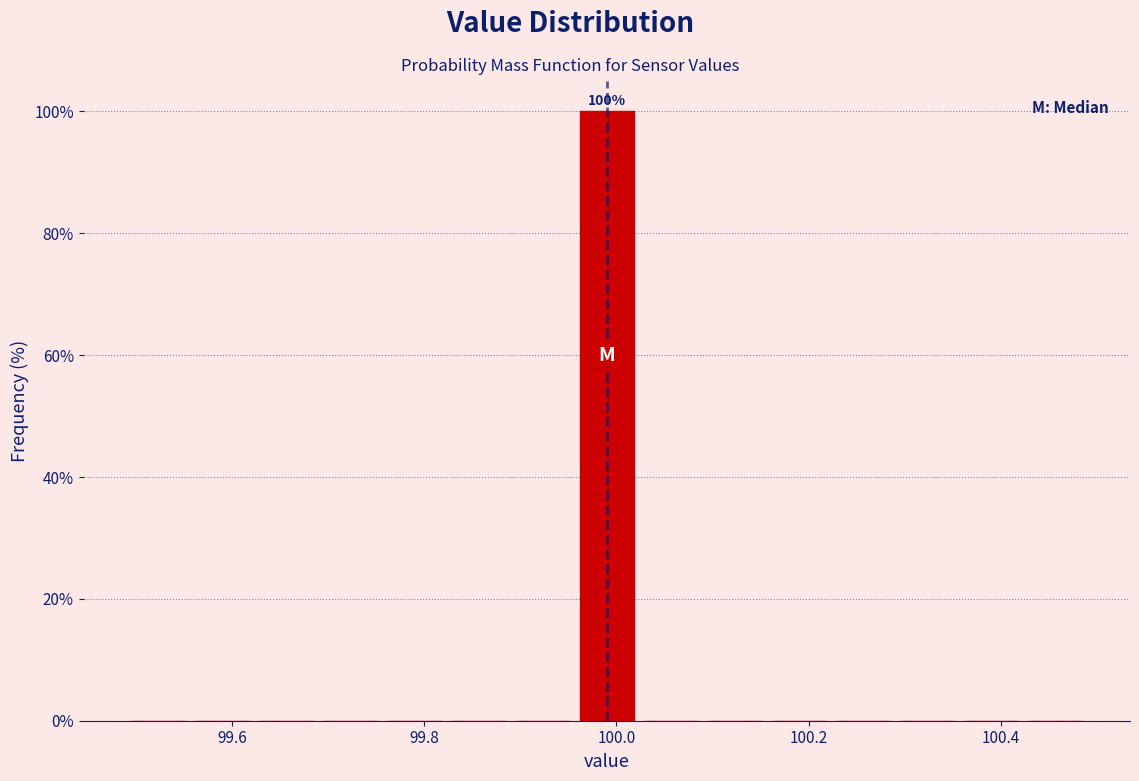

Read against the x-axis, roughly where is the centre of the tallest bar?

100.00